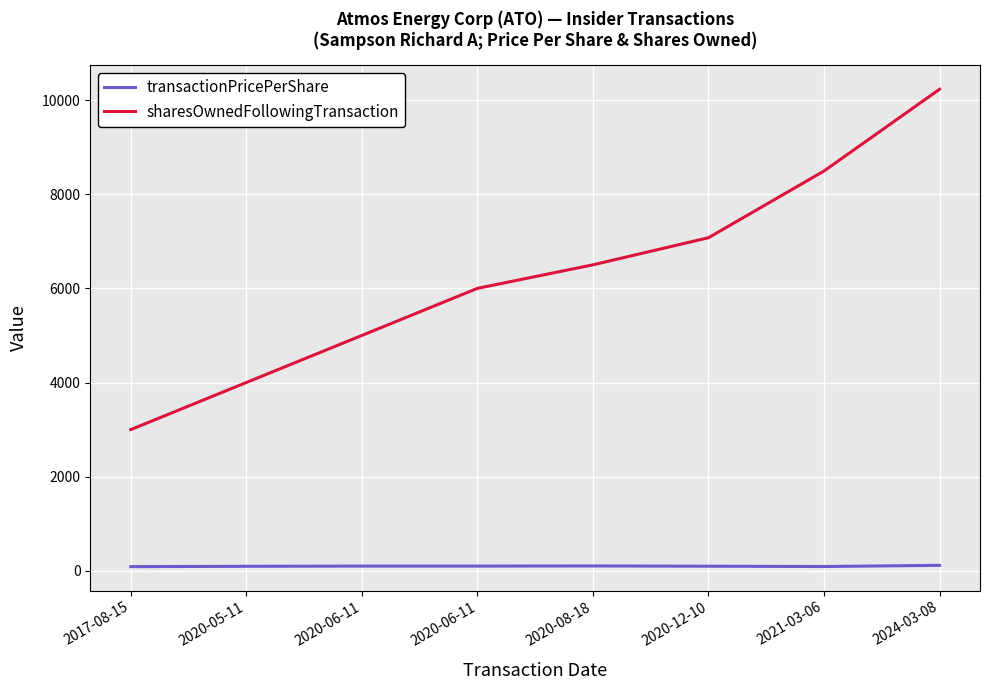

Does the chart have visible grid lines?

Yes